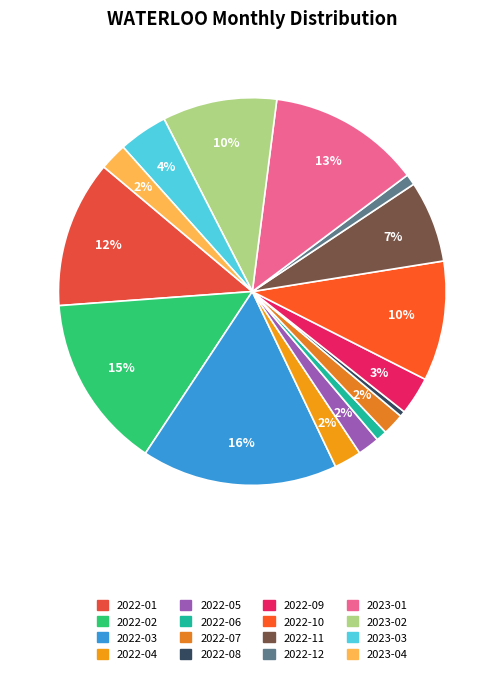

What percentage is the 2022-07 slice, to the nearest percent?

2%